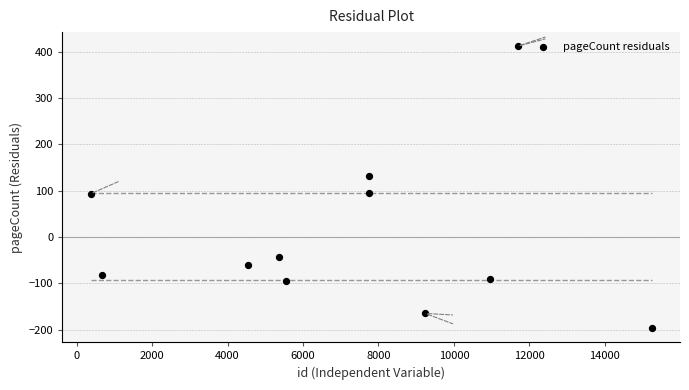

What is the range of X values (max minus min)?

14878.0